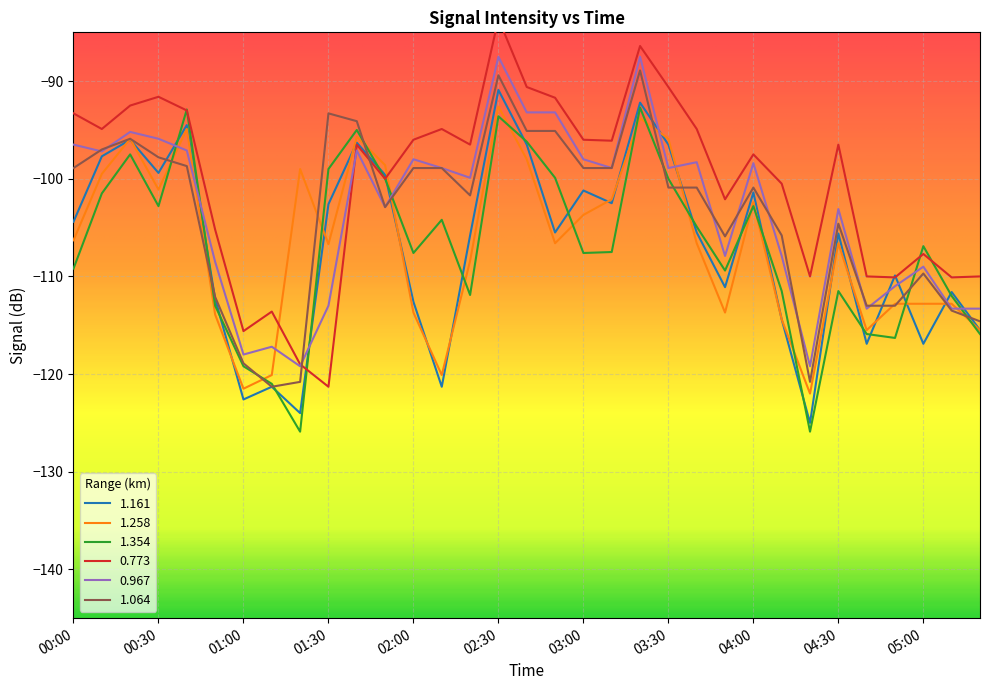

Which category has the highest value in the 1.064 series?

03:20